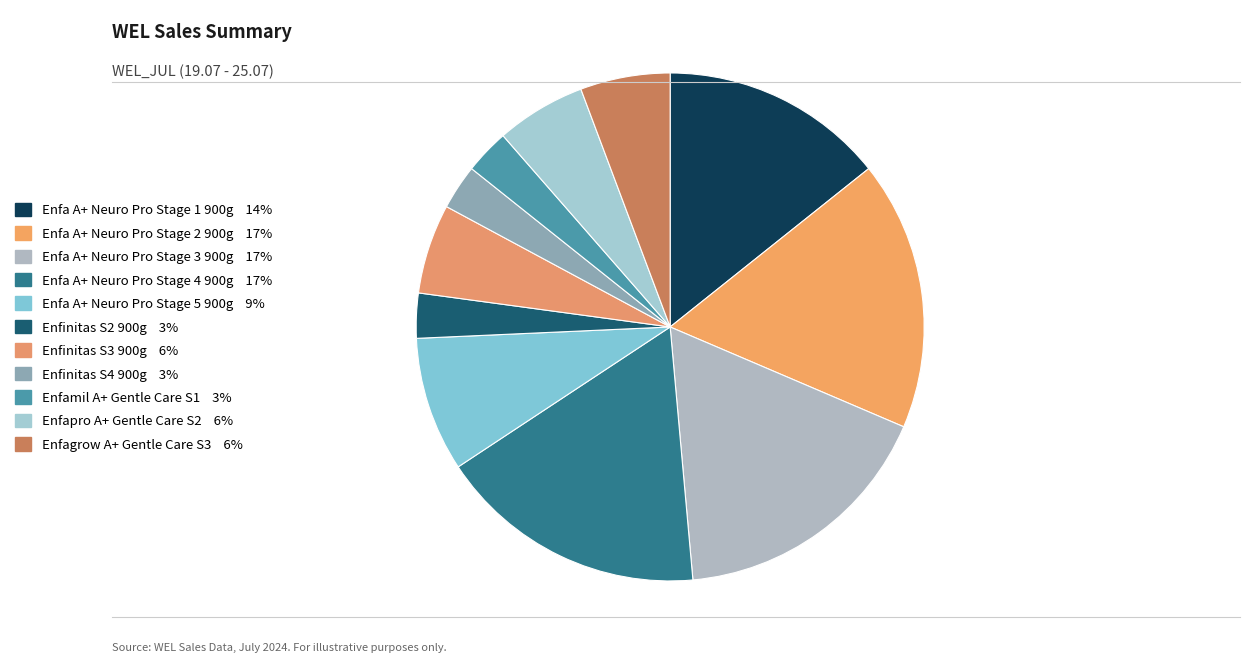

Count the number of slices in the pie.

11